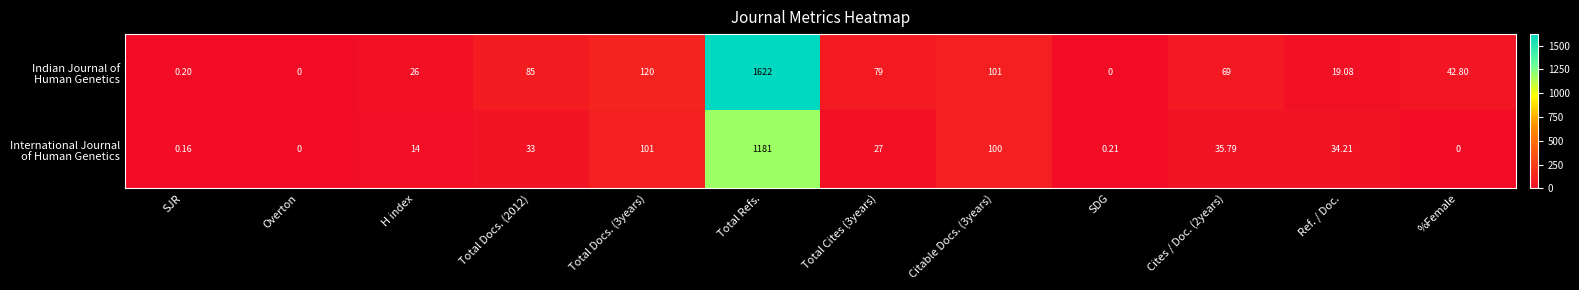

At which category is the sum across all series the highest?

Total Refs.